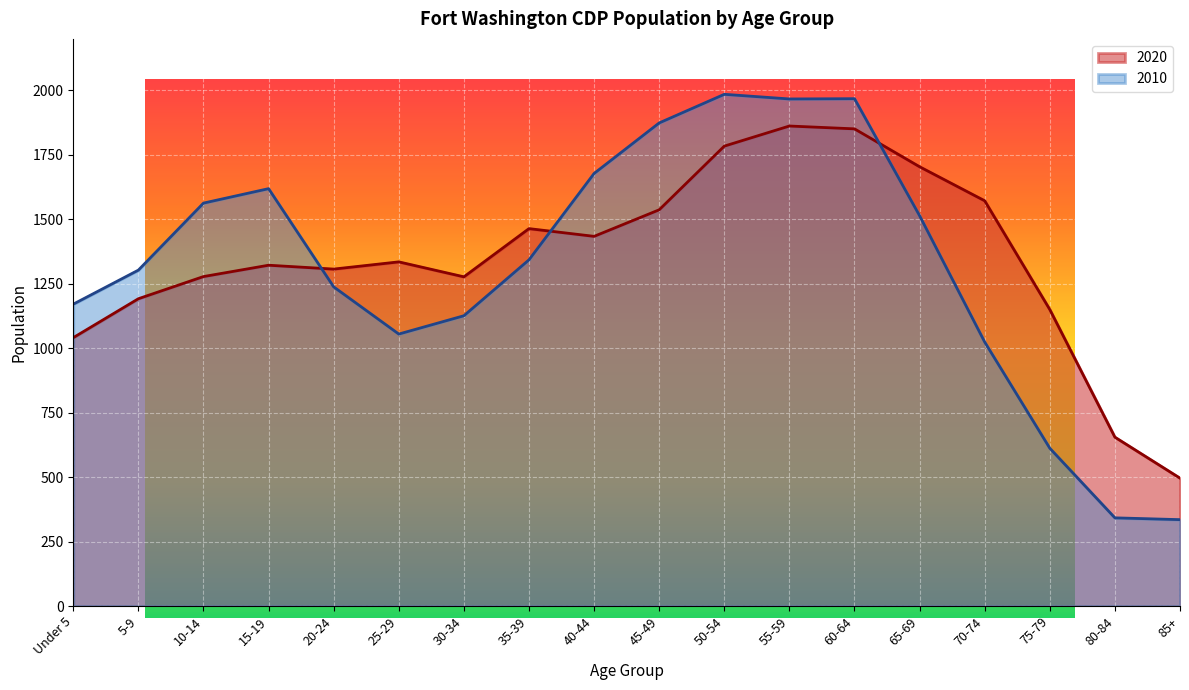

How many times do 2020 and 2010 cross each other?

3